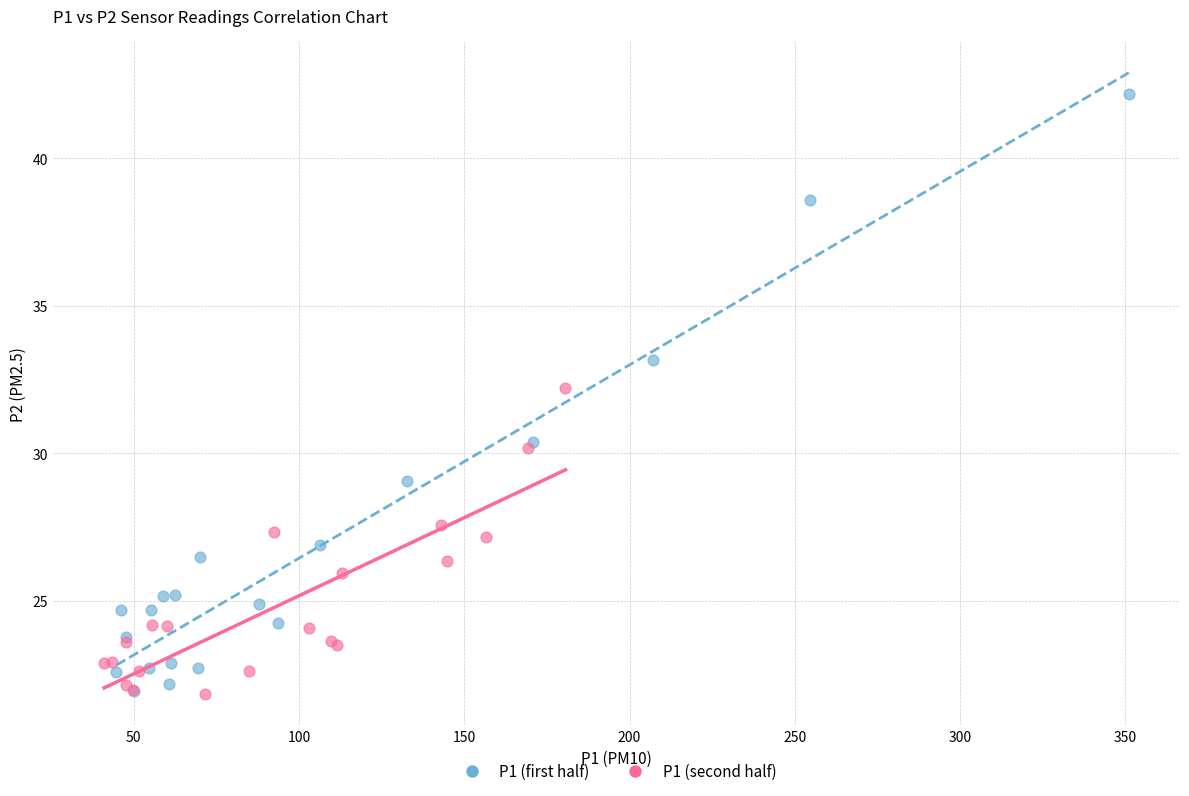

Which series has the largest Y range (max minus min)?

P1 (first half)